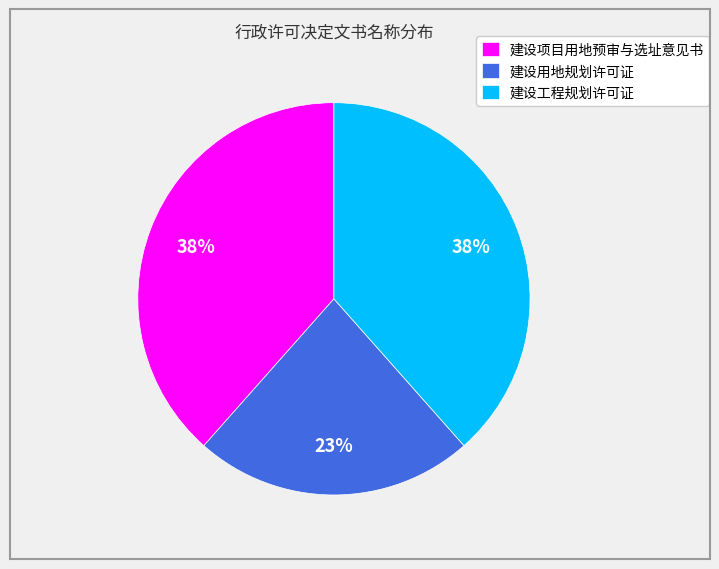

Is the sum of 建设用地规划许可证 and 建设项目用地预审与选址意见书 greater than half?

Yes